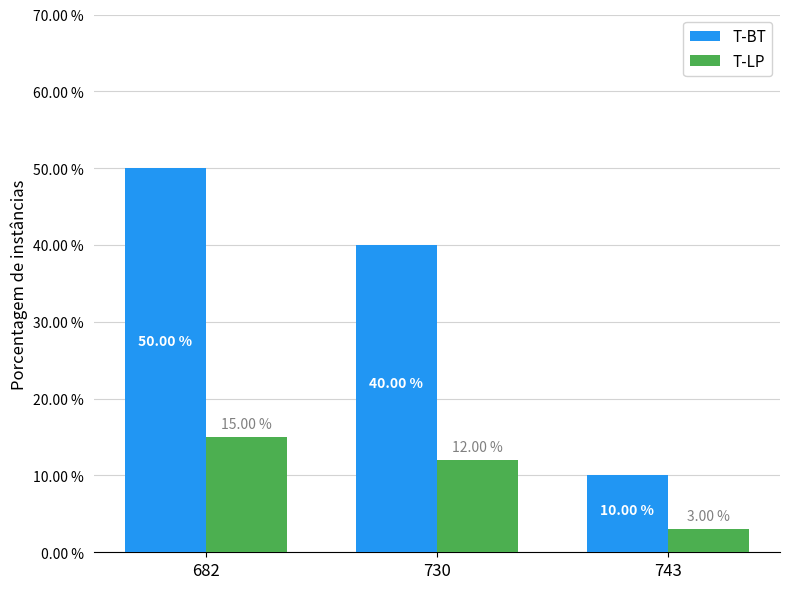

What are all the series names shown in the legend?

T-BT, T-LP